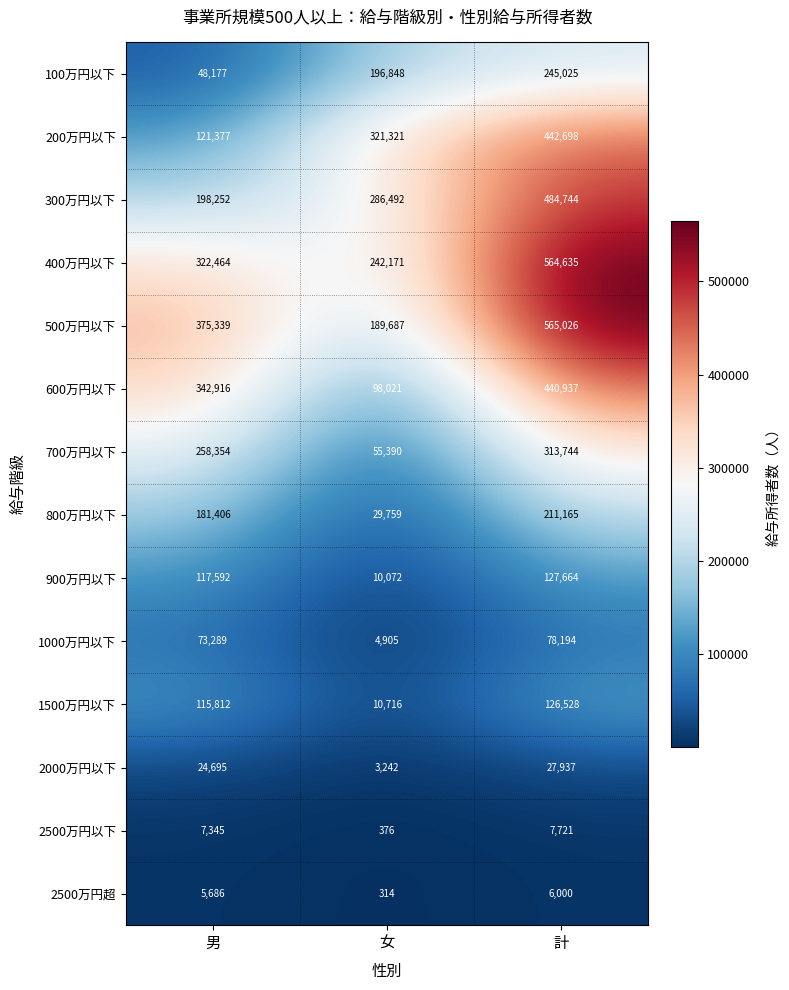

What is the difference between the maximum and minimum values in the 1000万円以下 series?

73289